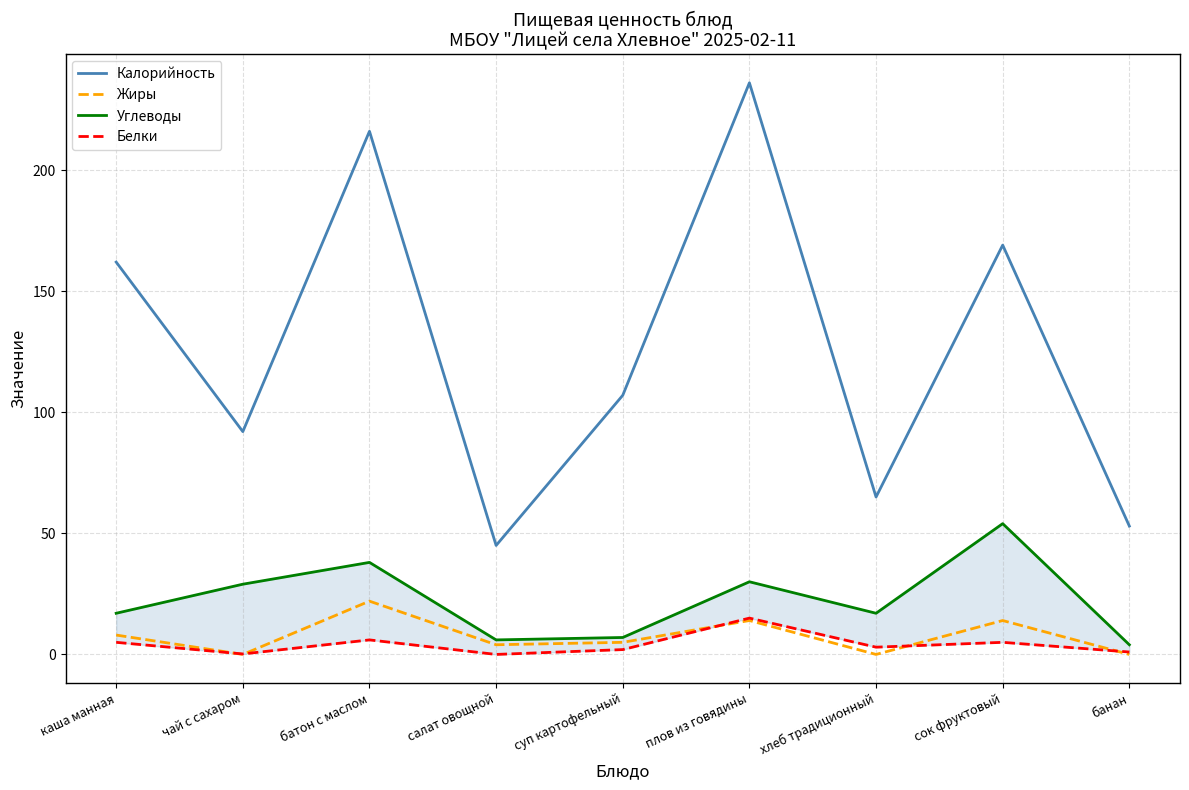

What is the difference between the second highest and minimum values in the Углеводы series?

34.0